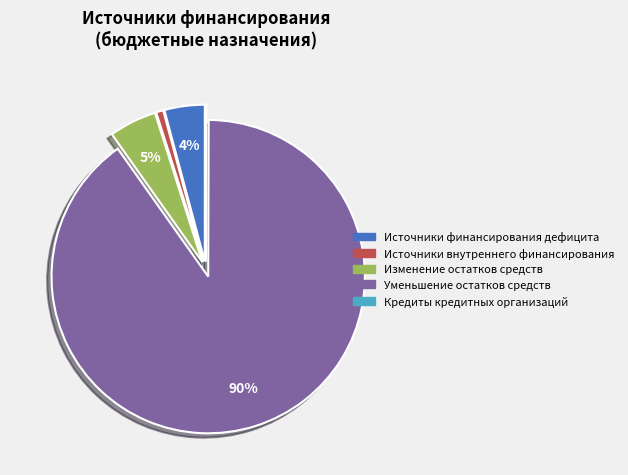

Which slice is the largest?

Уменьшение остатков средств